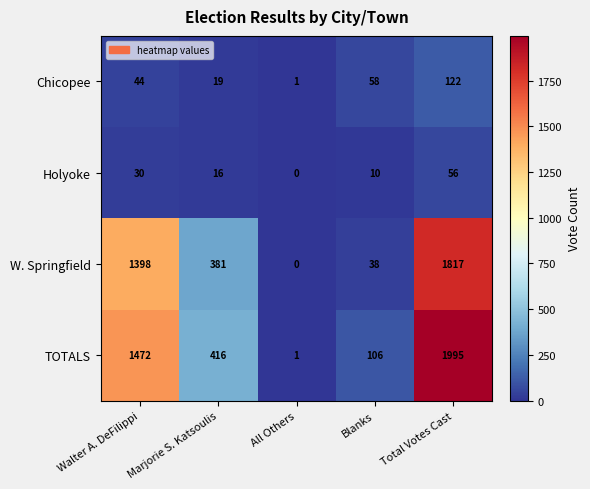

What is the difference between the highest and lowest values at Marjorie S. Katsoulis?

400